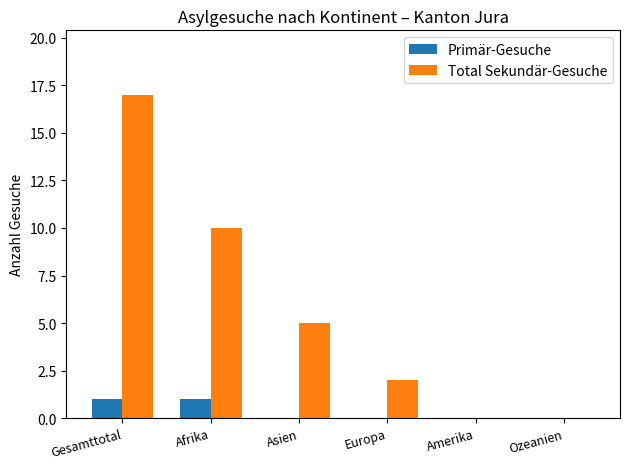

Which category has the highest value in the Total Sekundär-Gesuche series?

Gesamttotal